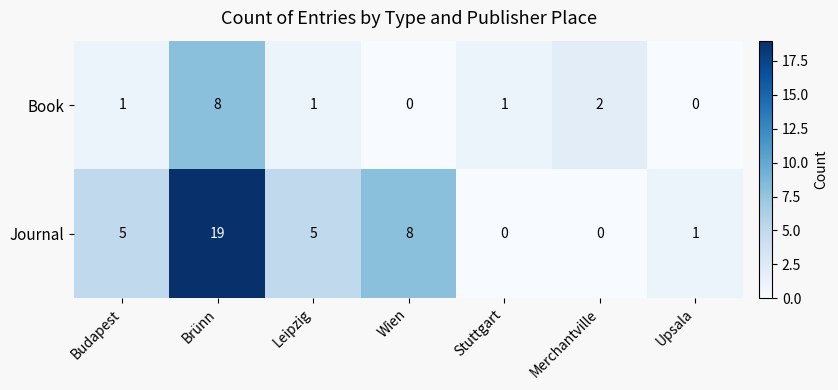

What is the spread (max minus min) of values at Brünn?

11